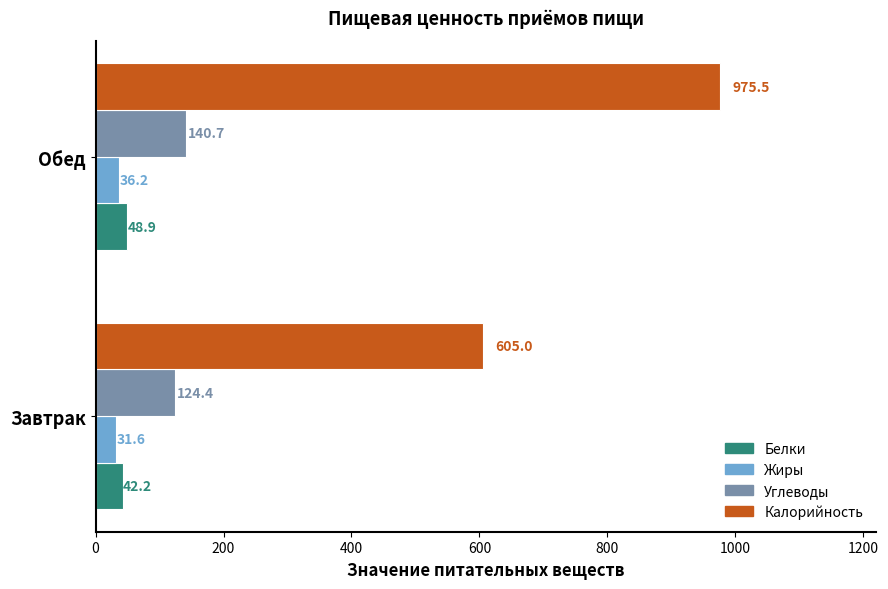

How many values in the Калорийность series exceed 975?

1